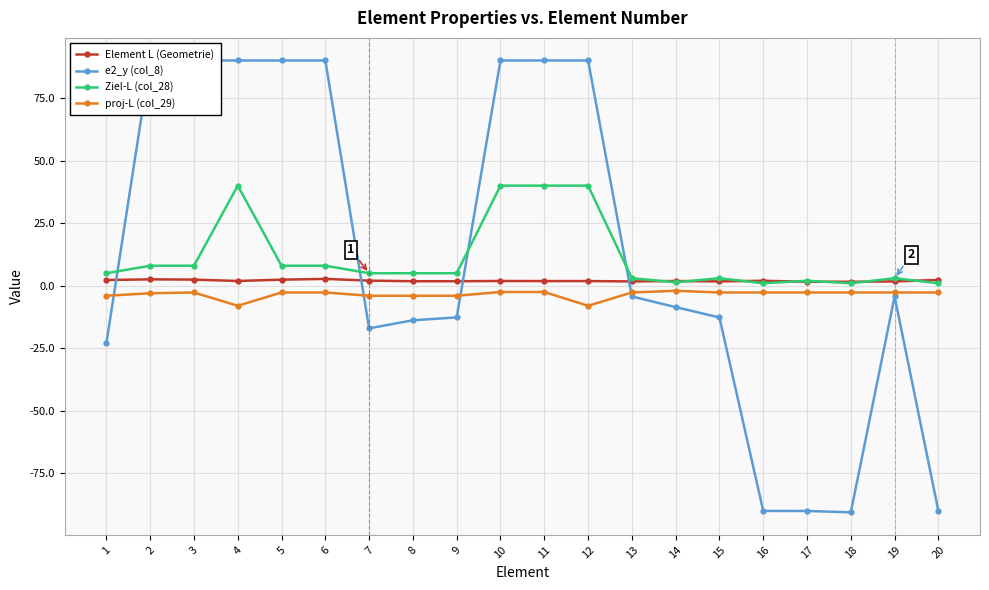

Rank the series at 14 from highest to lowest value.

Element L (Geometrie), Ziel-L (col_28), proj-L (col_29), e2_y (col_8)